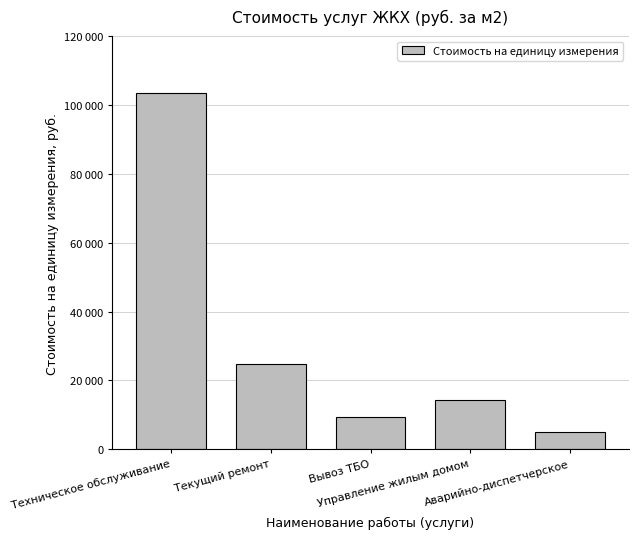

Approximately how many times larger is the value at Управление жилым домом compared to Вывоз ТБО?

1.5